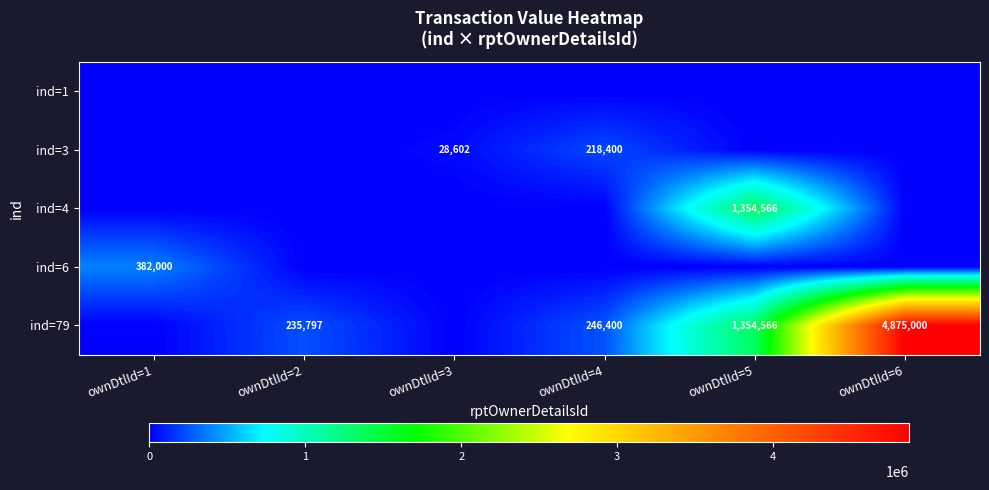

The ind=6 series shows 382000 at ownDtlId=1. True or false?

True